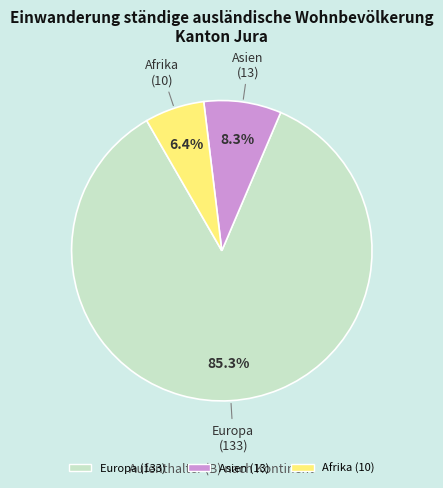

Count the number of slices in the pie.

3